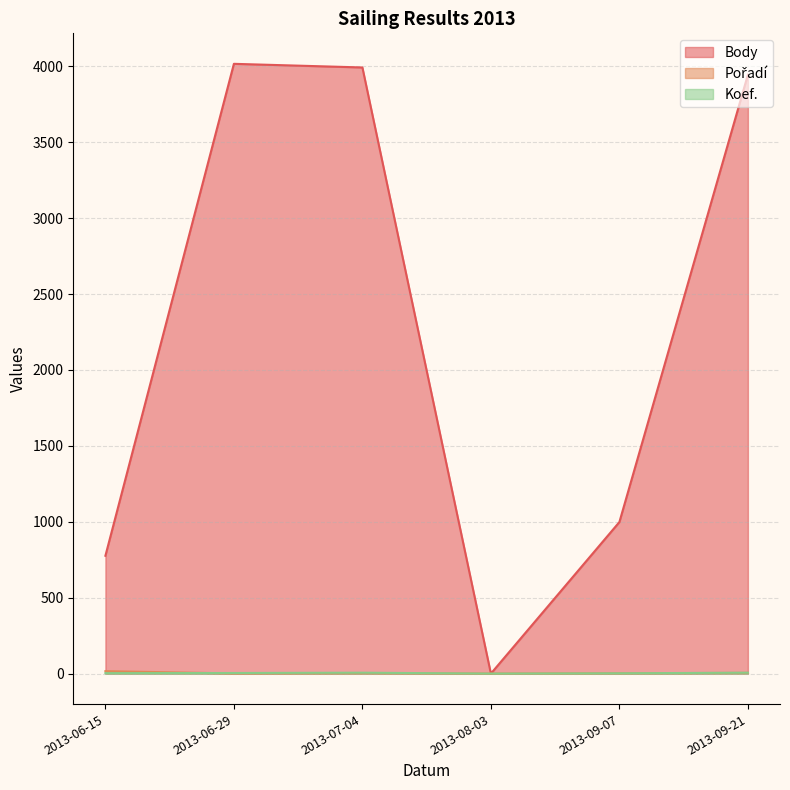

Which series ends up on top after the final intersection of Koef. and Pořadí?

Koef.